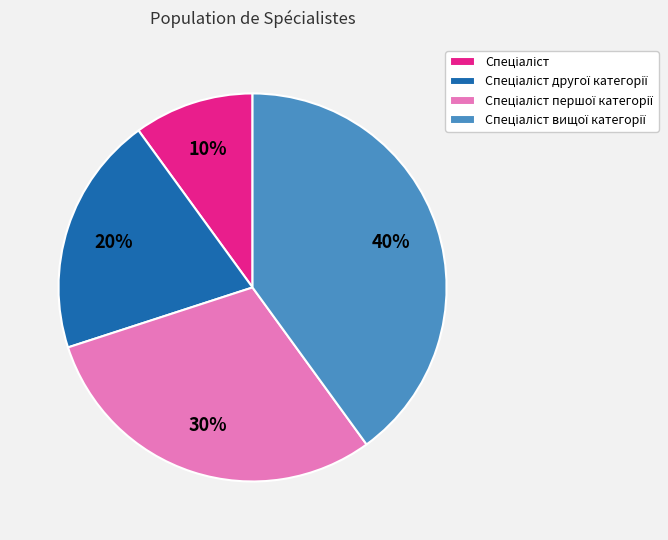

To the nearest percent, what is the difference between the largest and smallest slice percentages?

30%